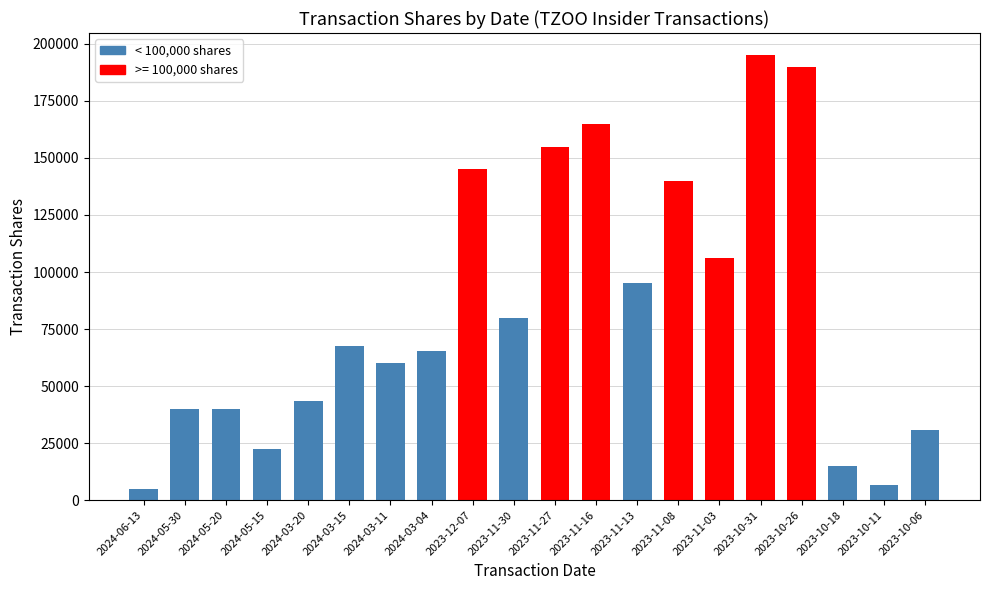

What is the change in value from 2024-03-15 to 2023-11-03?

+38500